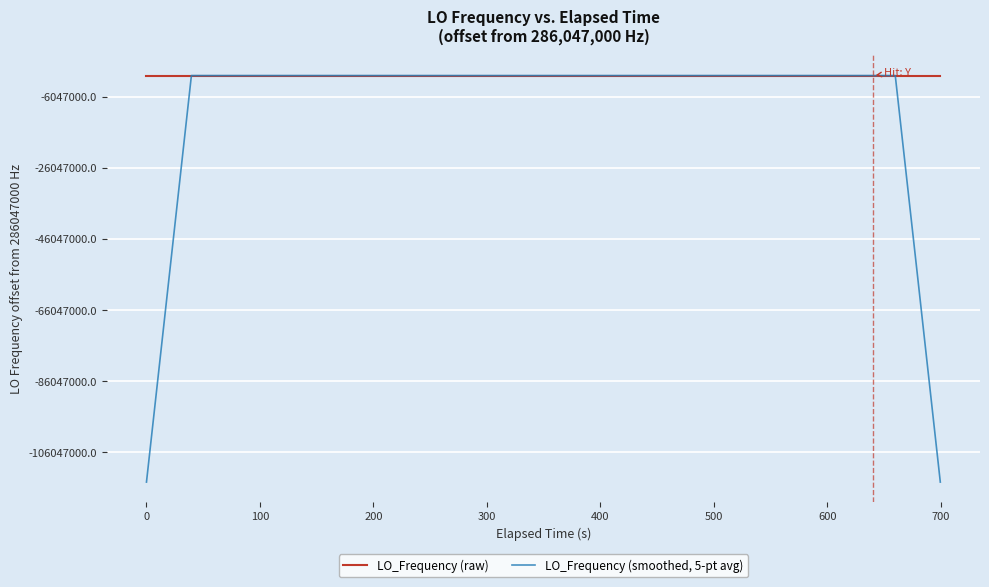

What are all the series names shown in the legend?

LO_Frequency (raw), LO_Frequency (smoothed, 5-pt avg)